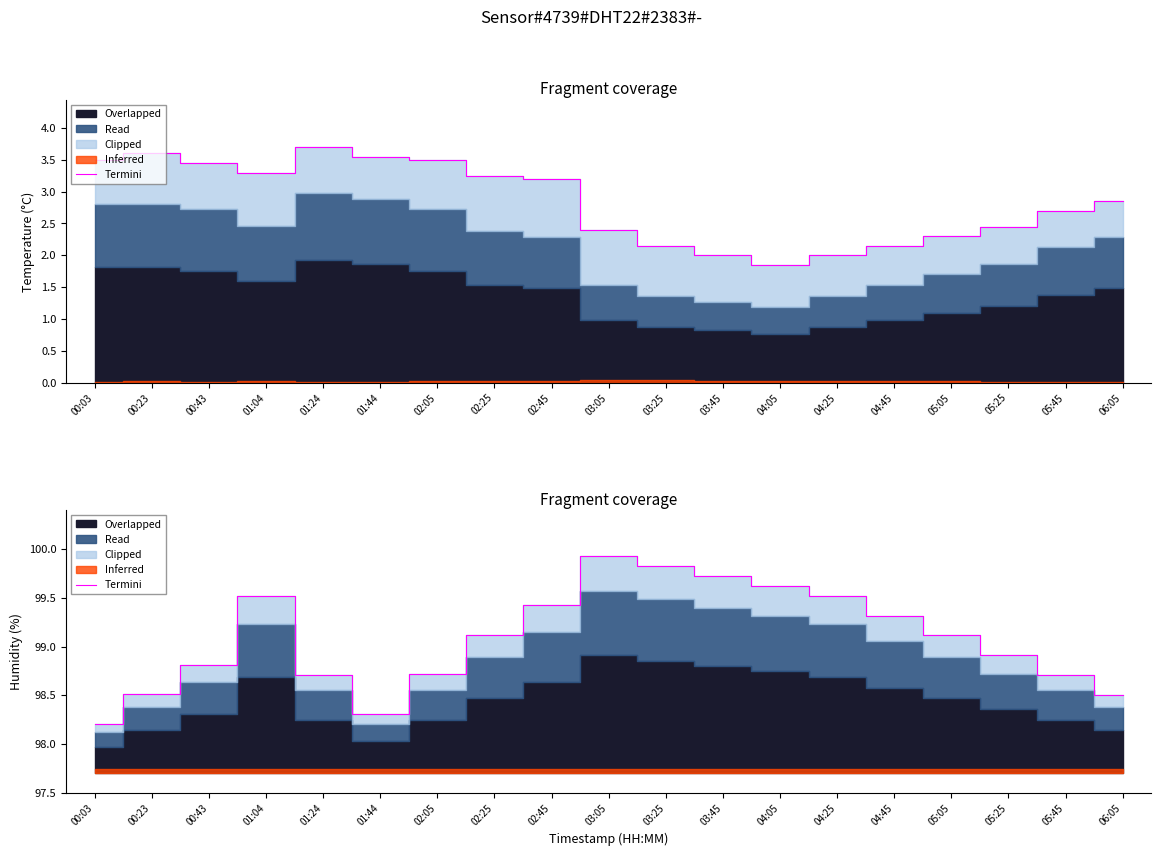

What is the average value?

99.1